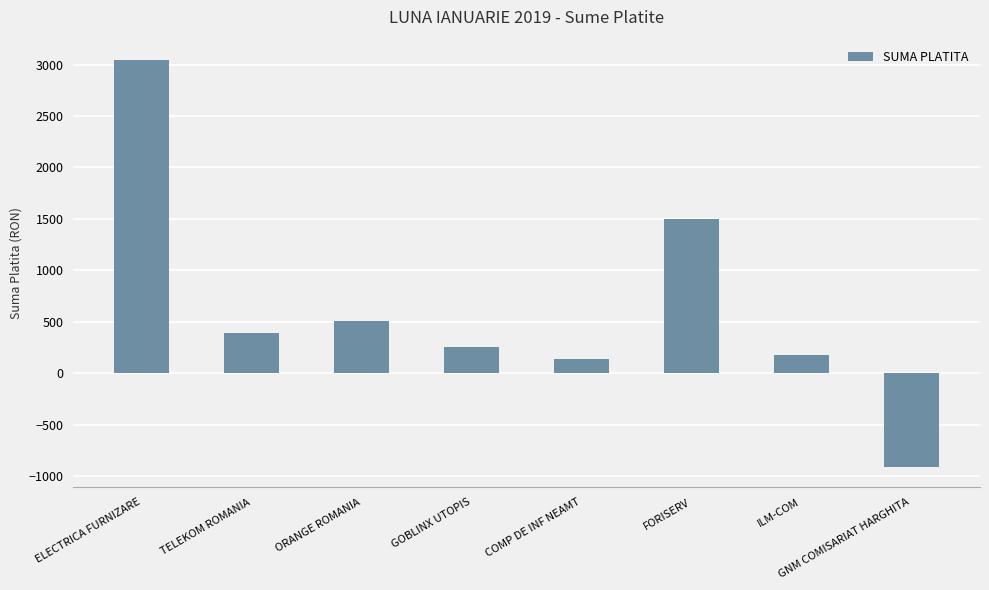

Between COMP DE INF NEAMT and ORANGE ROMANIA, which is larger?

ORANGE ROMANIA